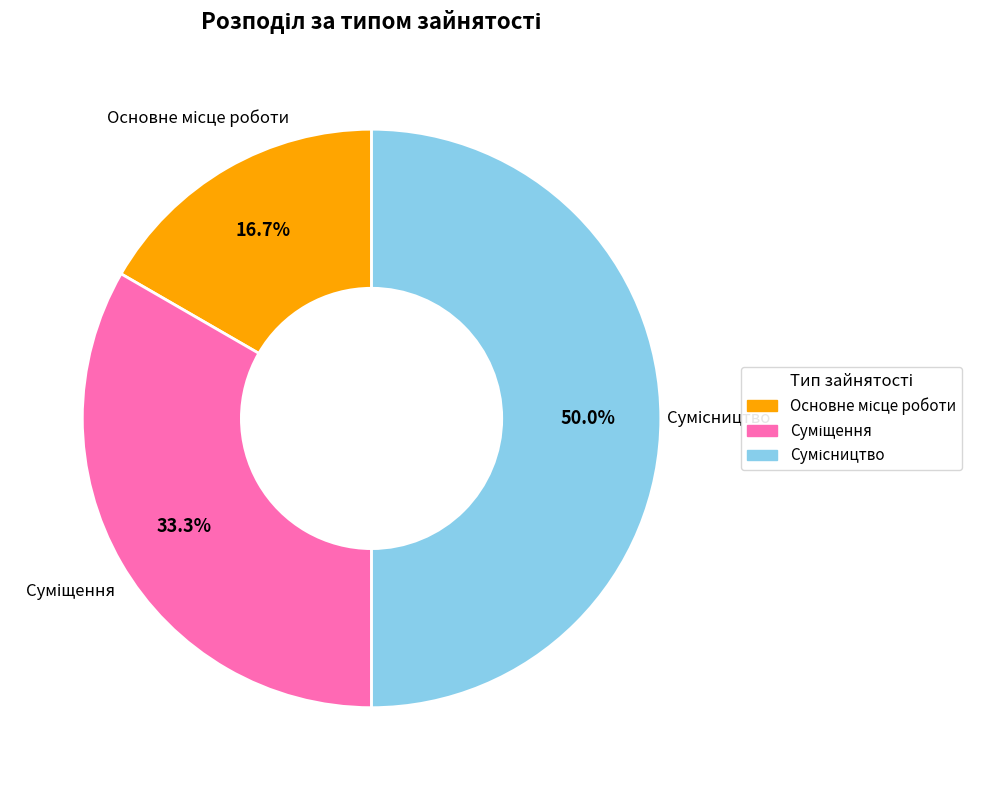

How many segments does this pie chart have?

3